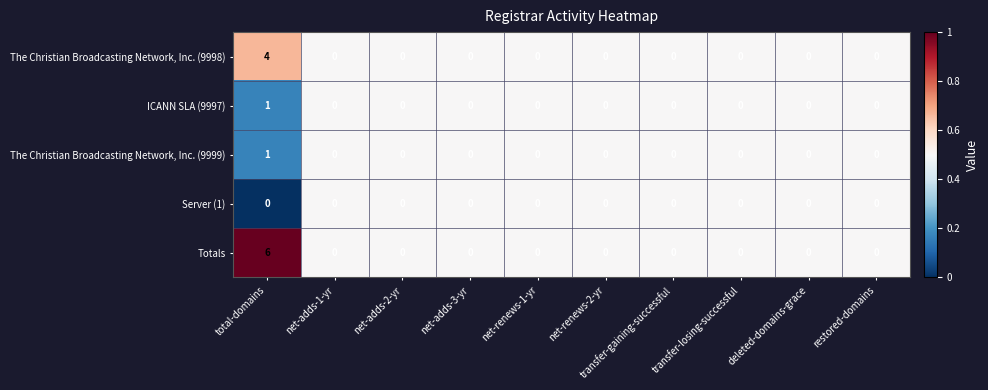

What is the difference between the highest and lowest values at total-domains?

6